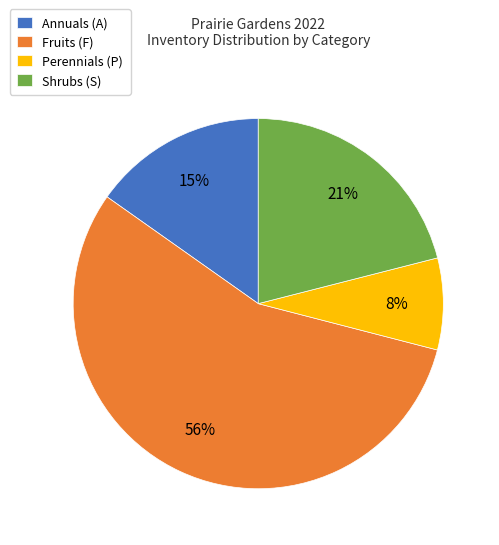

Which category has the smallest portion of the pie?

Perennials (P)